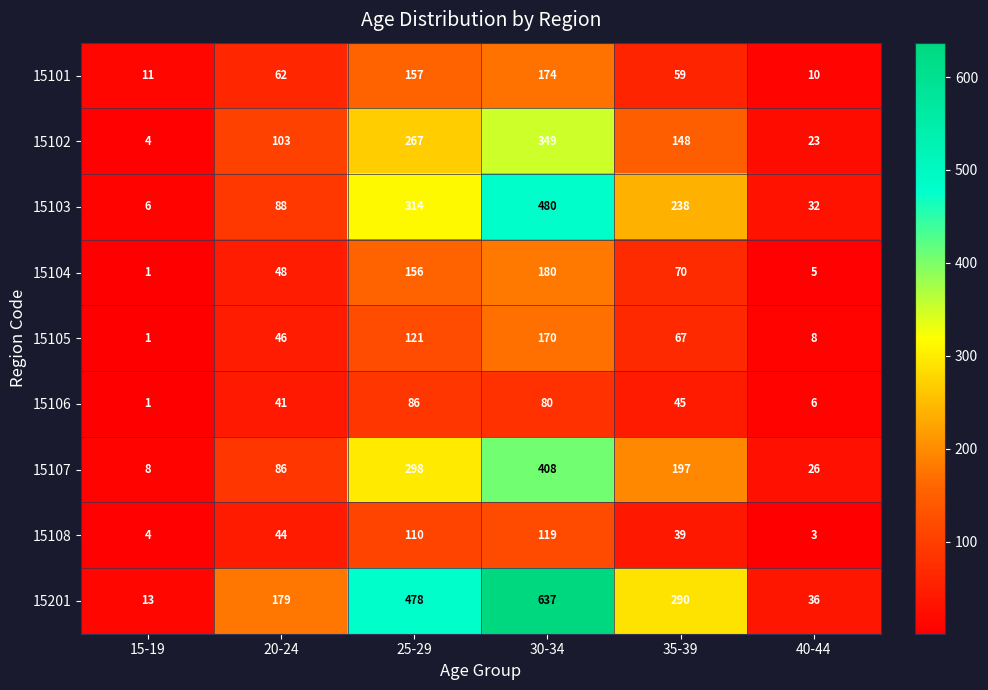

How many categories are shown in the chart?

6